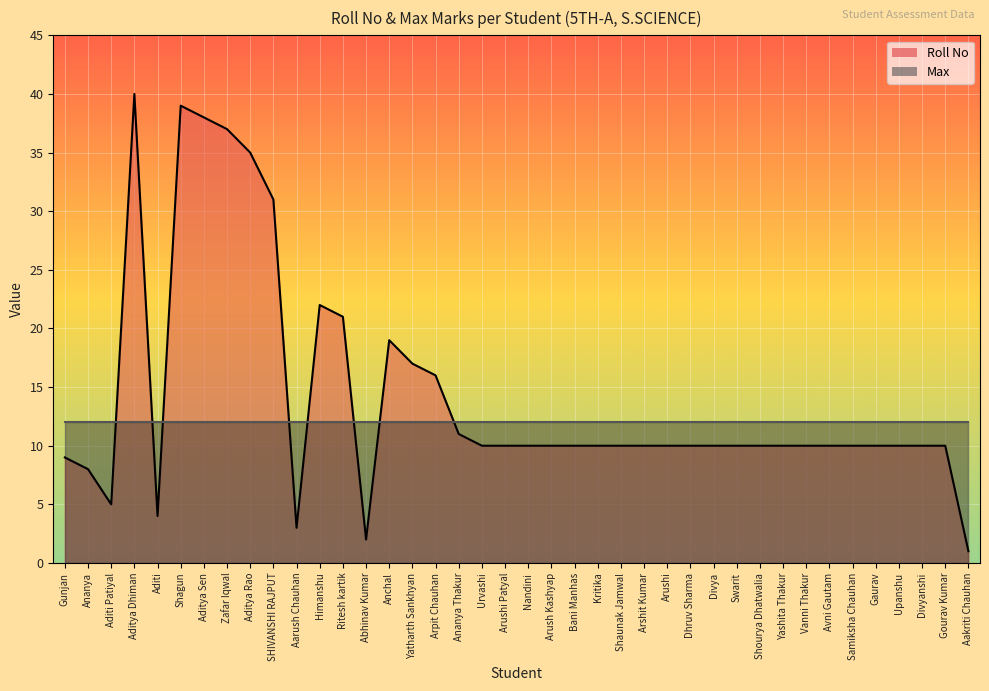

List the labels in order of value, smallest first.

Aakriti Chauhan, Abhinav Kumar, Aarush Chauhan, Aditi, Aditi Patiyal, Ananya, Gunjan, Urvashi, Arushi Patyal, Nandini, Arush Kashyap, Bani Manhas, Kritika, Shaunak Jamwal, Arshit Kumar, Arushi, Dhruv Sharma, Divya, Swarit, Shourya Dhatwalia, Yashita Thakur, Vanni Thakur, Avni Gautam, Samiksha Chauhan, Gaurav, Upanshu, Divyanshi, Gourav Kumar, Ananya Thakur, Arpit Chauhan, Yatharth Sankhyan, Anchal, Ritesh kartik, Himanshu, SHIVANSHI RAJPUT, Aditya Rao, Zafar Iqwal, Aditya Sen, Shagun, Aditya Dhiman